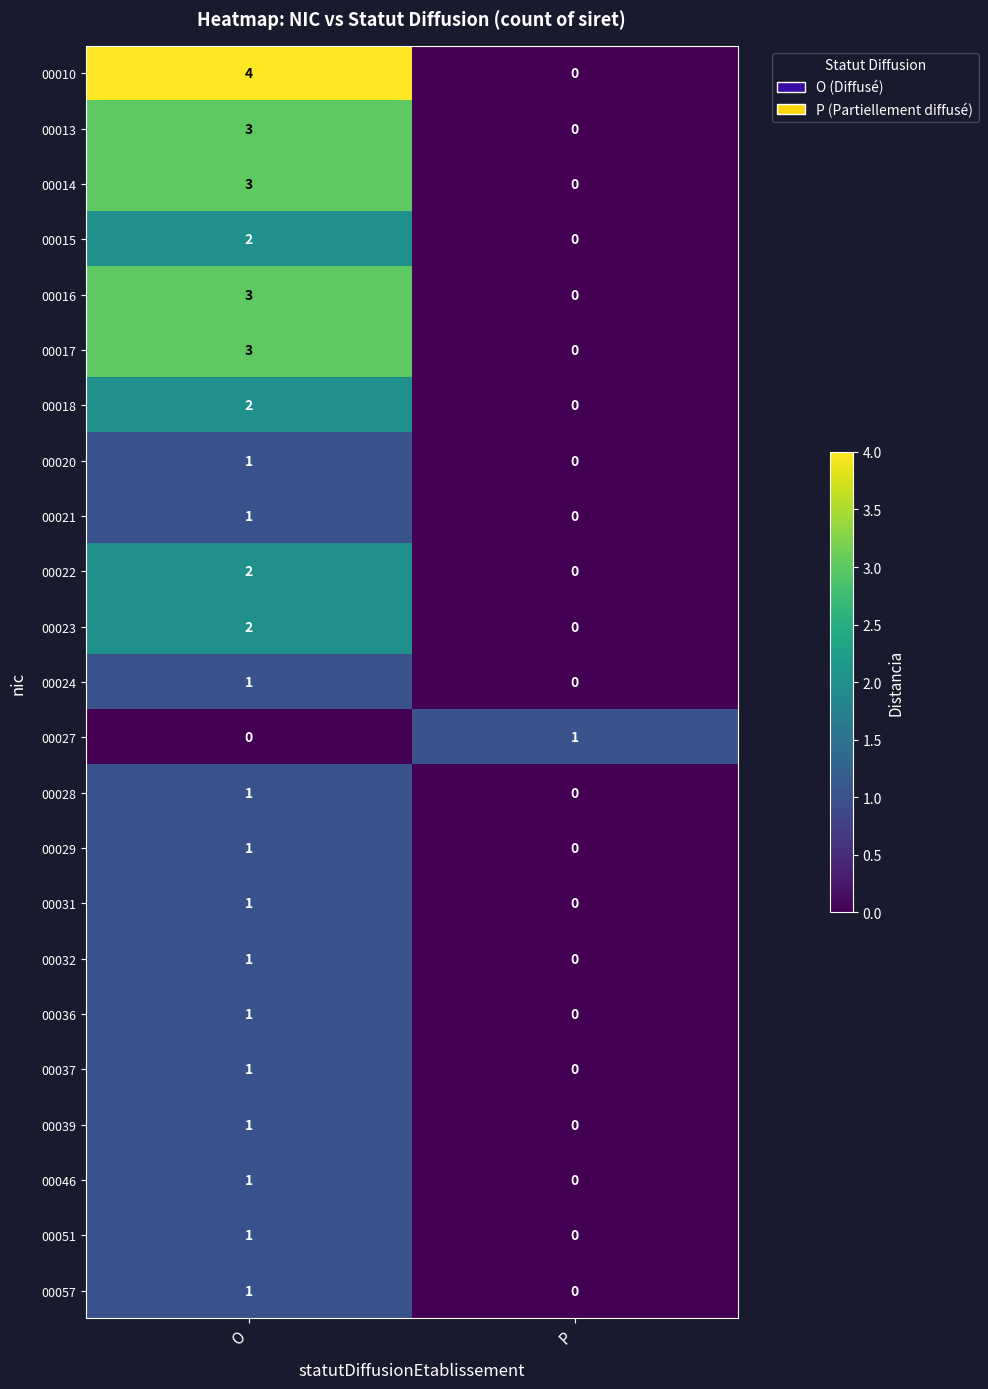

At how many categories does at least one series exceed 0?

2